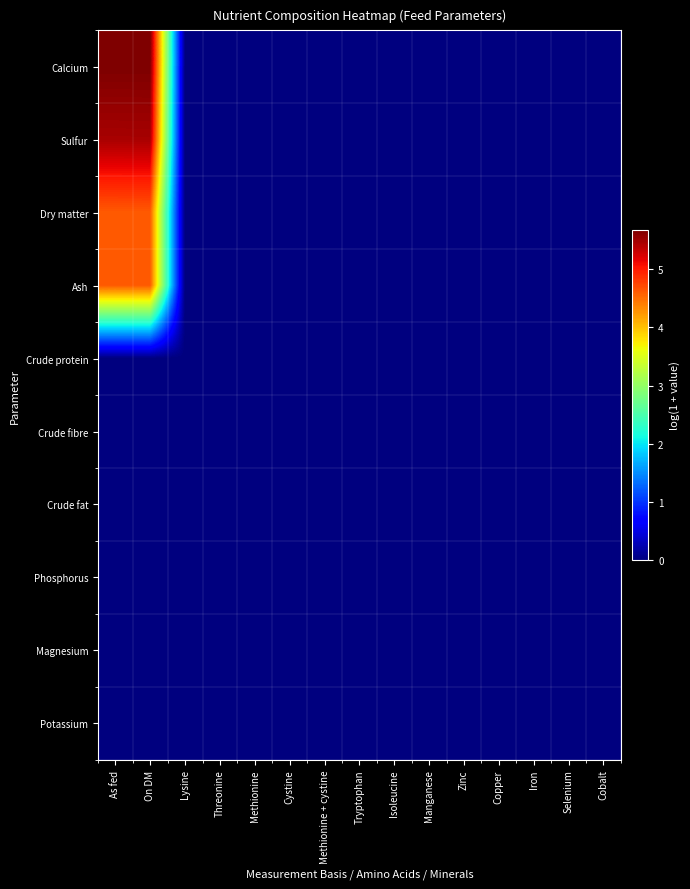

Which series has the largest range (max minus min)?

Calcium